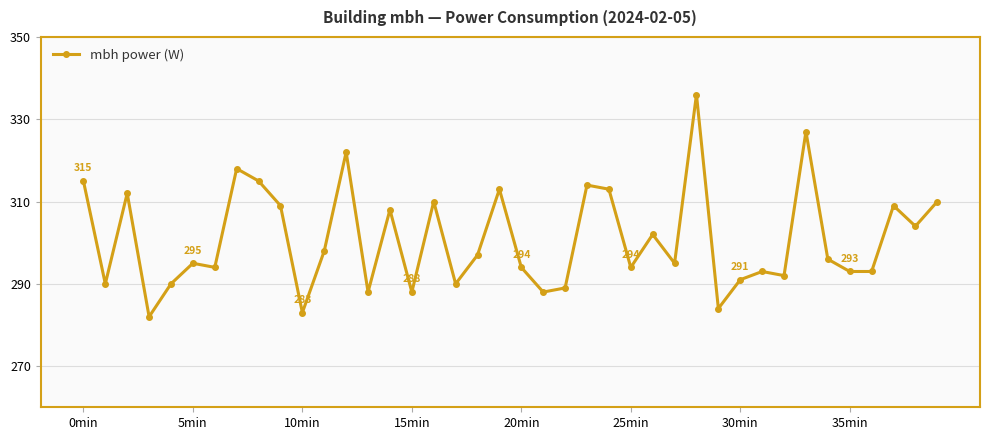

What is the maximum value shown in the chart?

336